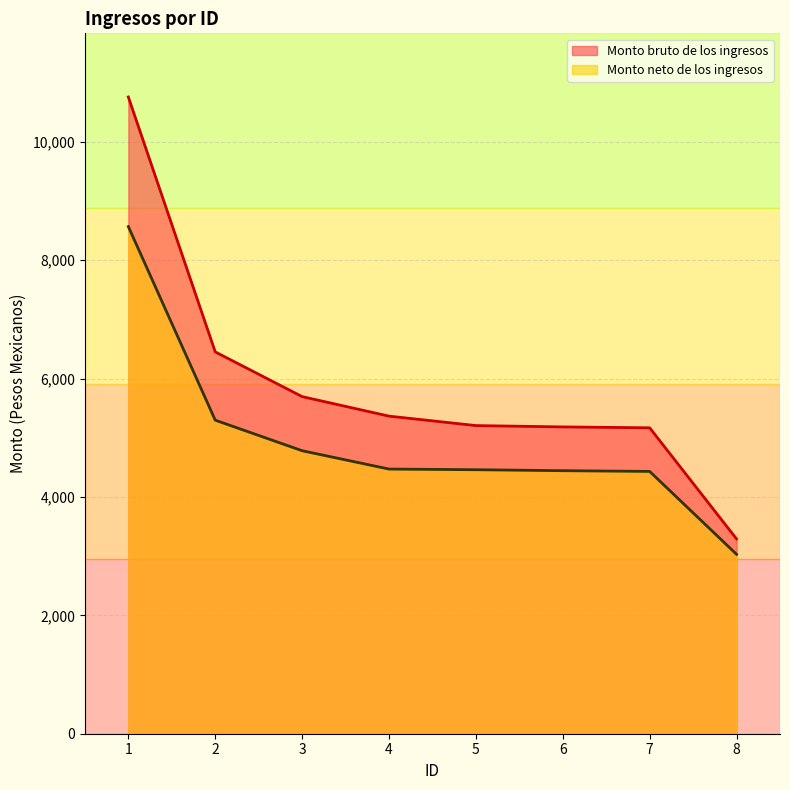

What value does the Monto bruto de los ingresos series have at 4?

5365.3